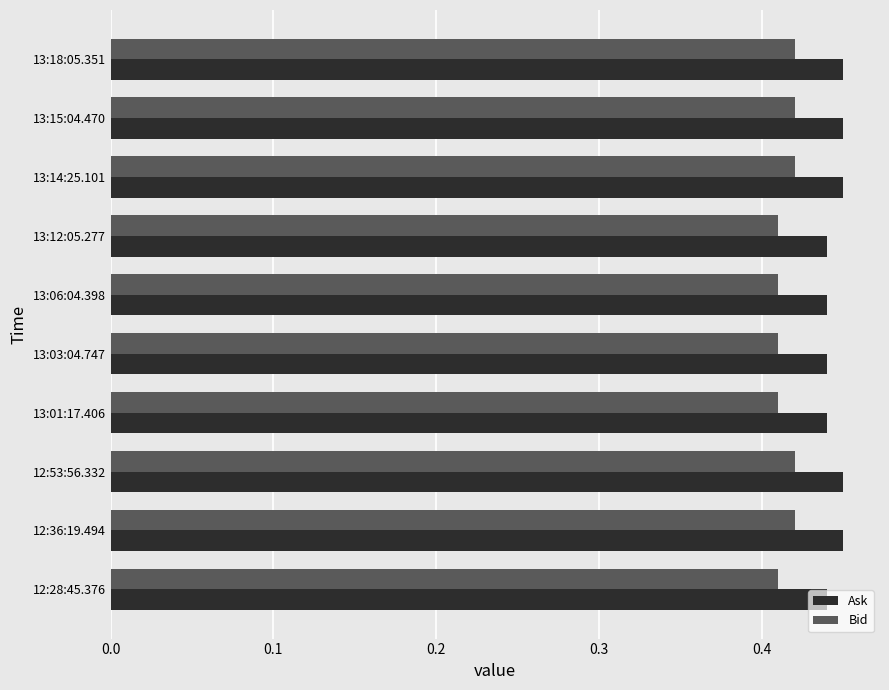

The Bid series shows 0.2 at 13:01:17.406. True or false?

False